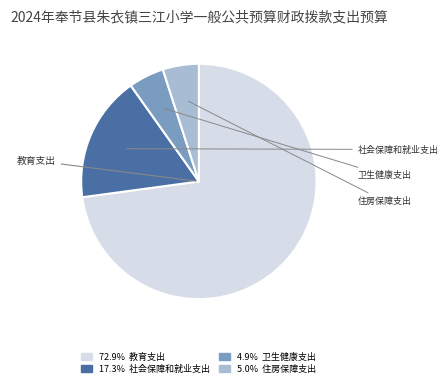

Is there any slice that represents more than half of the pie?

Yes